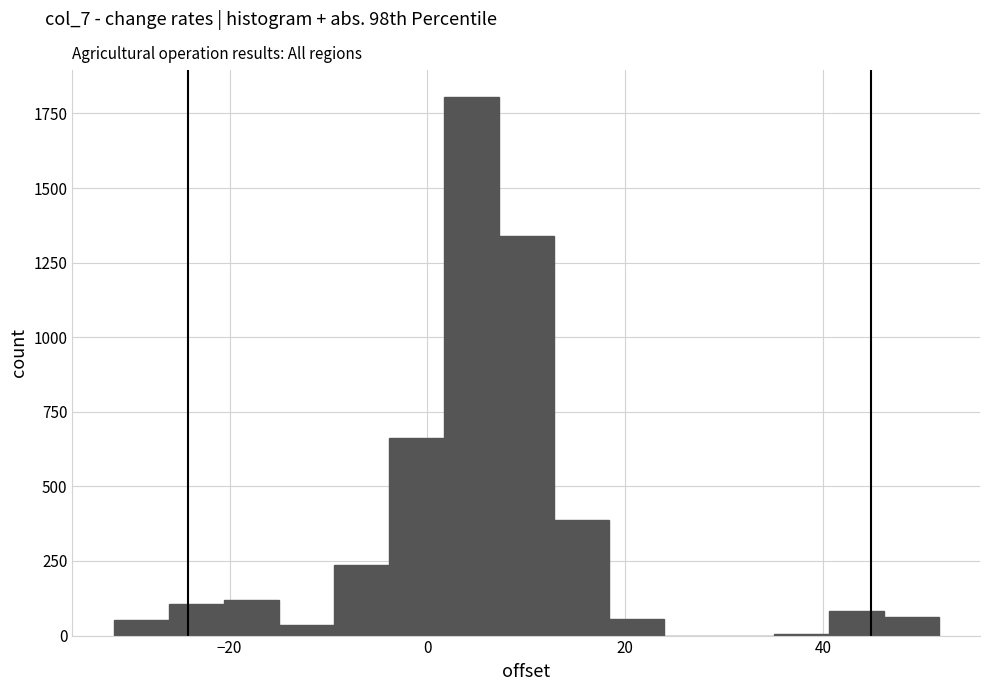

Read against the x-axis, roughly where is the centre of the tallest bar?

4